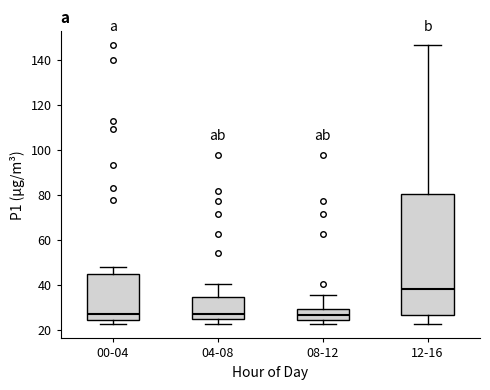

Comparing the boxes themselves (not the whiskers), which one is the tallest?

12-16